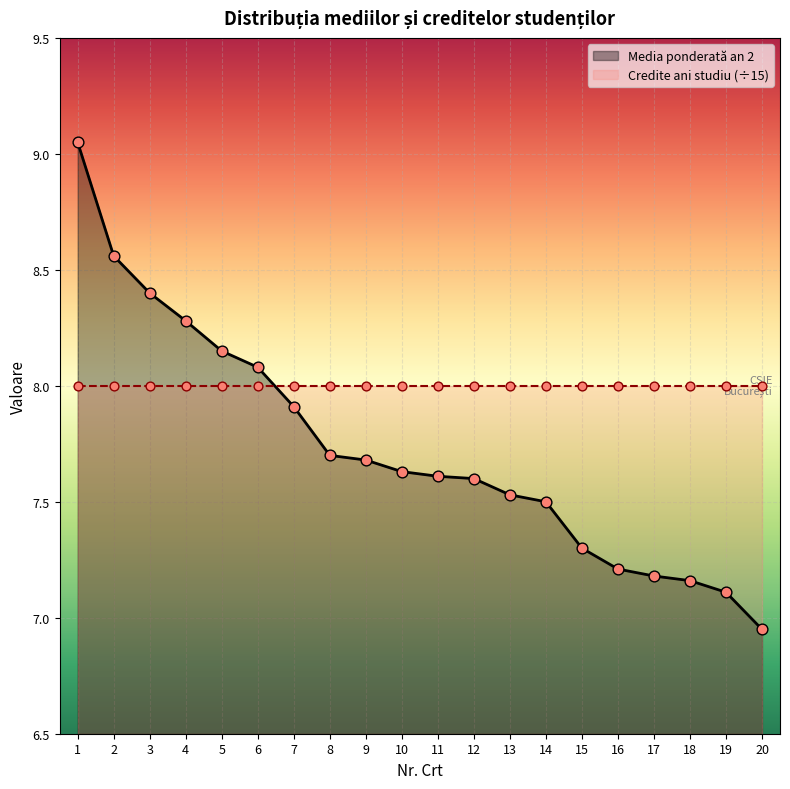

What is the change in value from 7 to 15?

-0.6